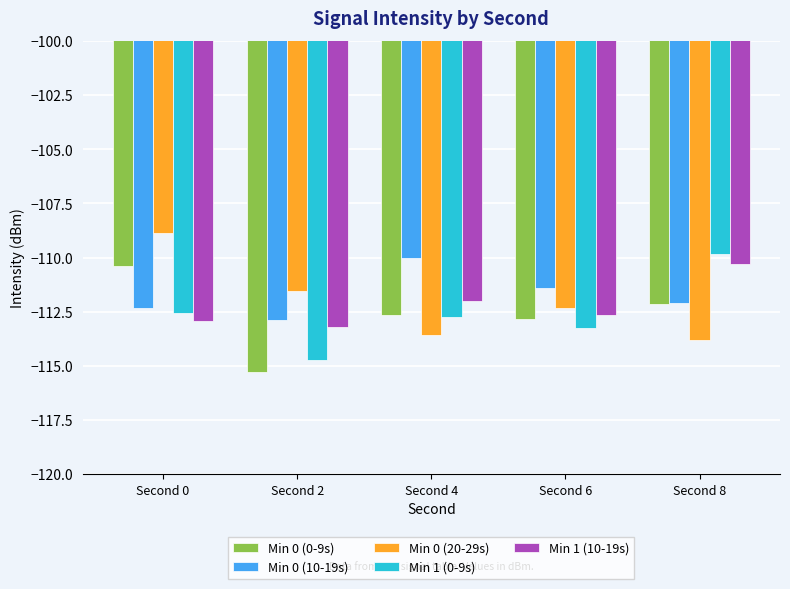

What is the difference between the highest and lowest values at Second 0?

4.1